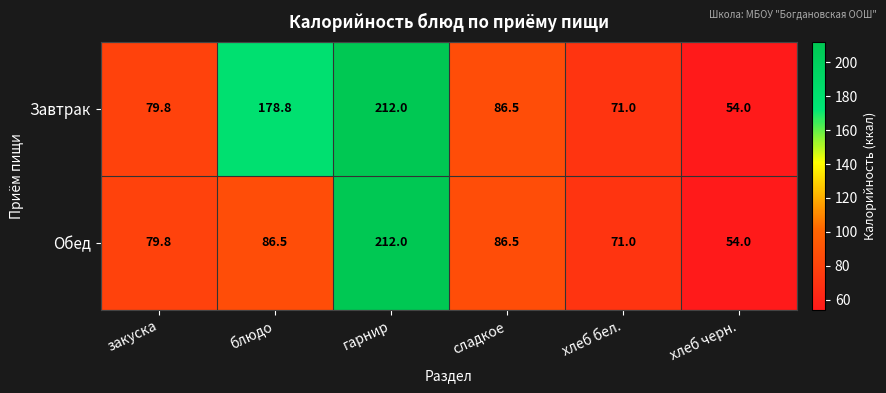

True or false: Обед has a value of 33.9 at сладкое.

False